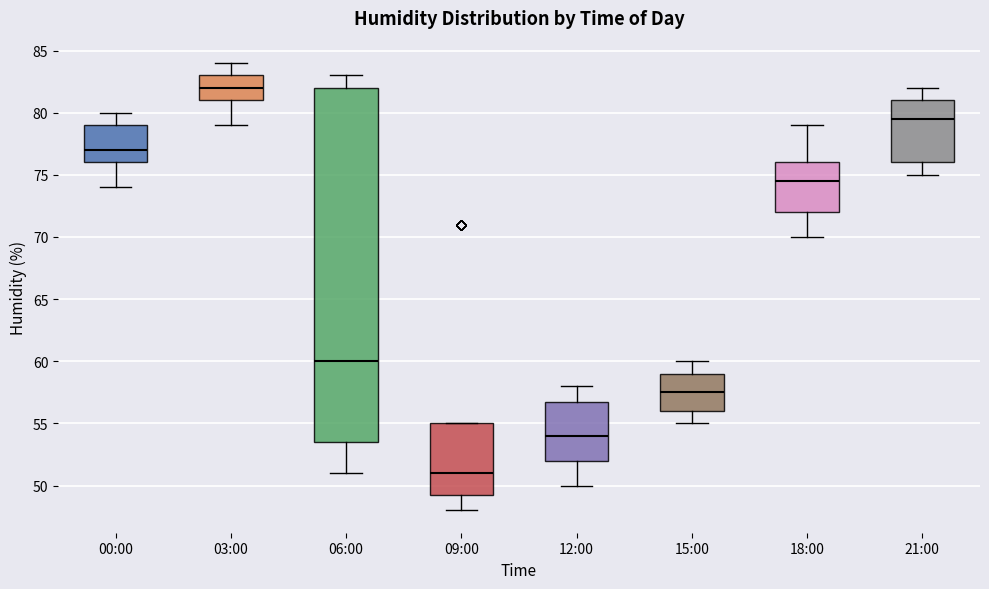

Where does the upper whisker of the box for 15:00 end on the y-axis? The values are not printed on the chart, so give them approximately, as read against the axis.

60.0